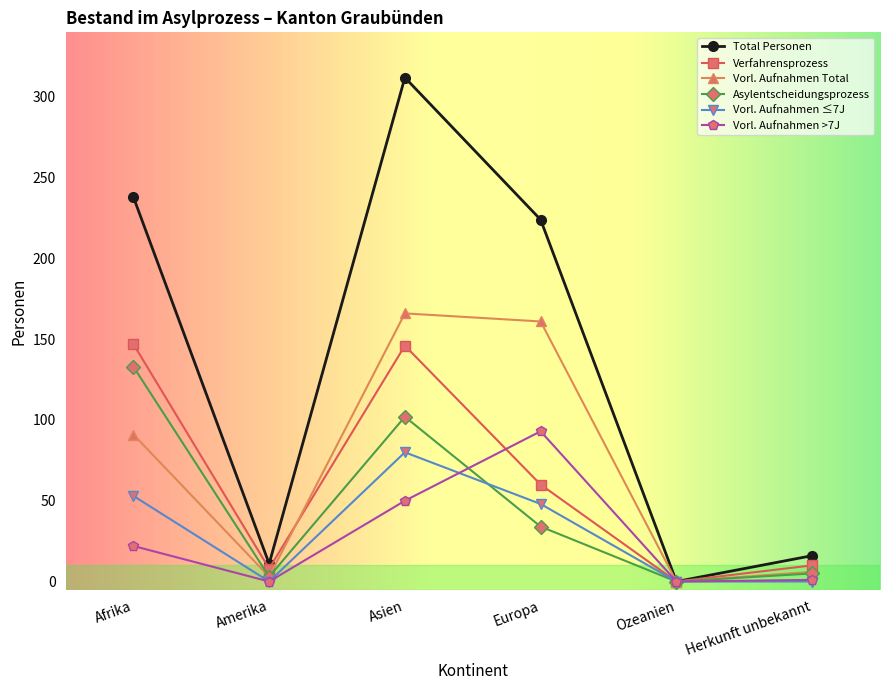

At which category is the sum across all series the highest?

Asien